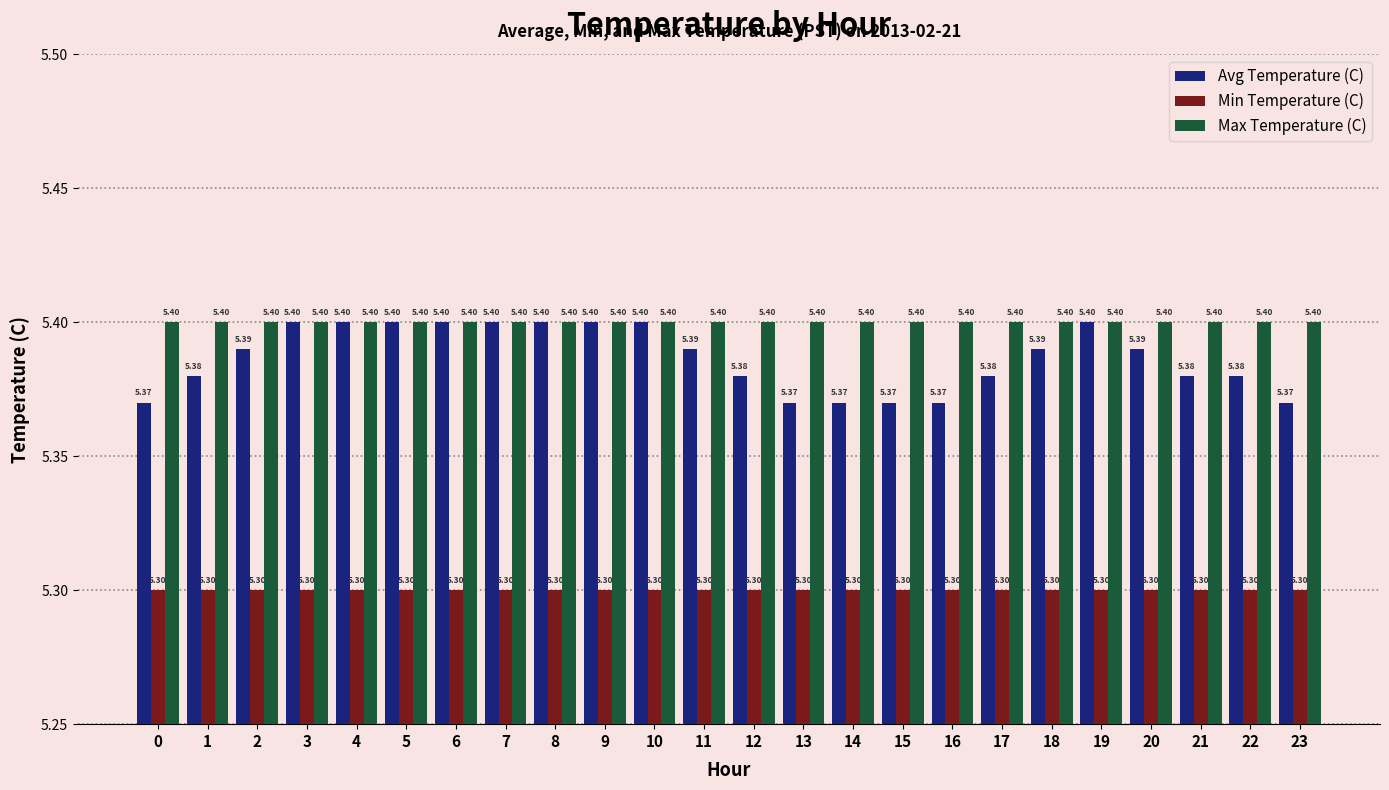

What is the lowest value of the Avg Temperature (C) series?

5.4